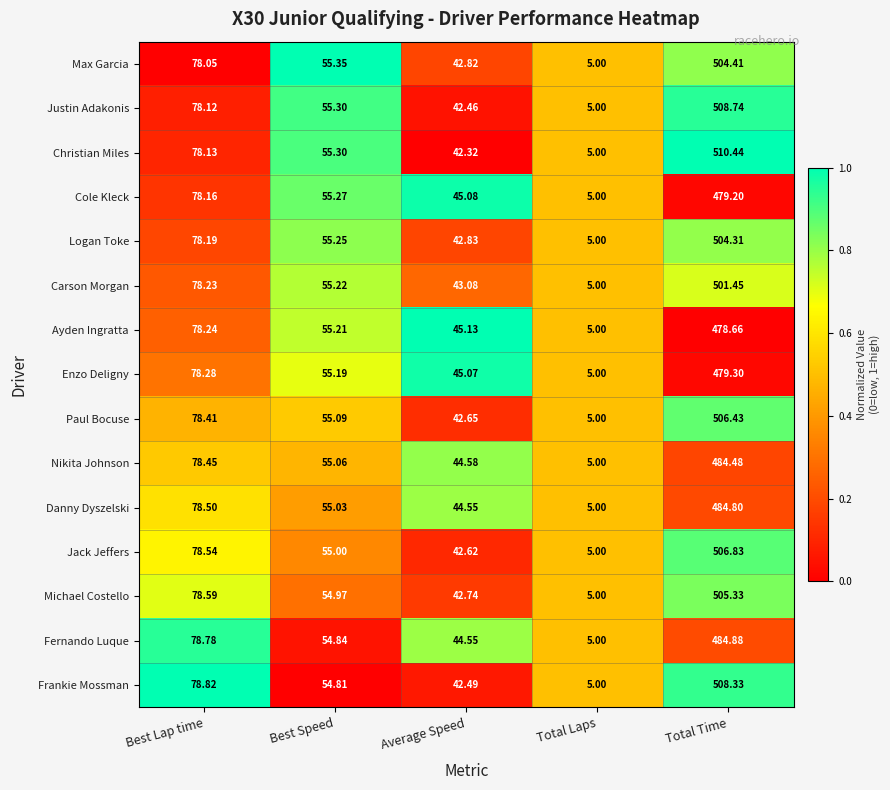

Which series has the largest total across all categories?

Christian Miles